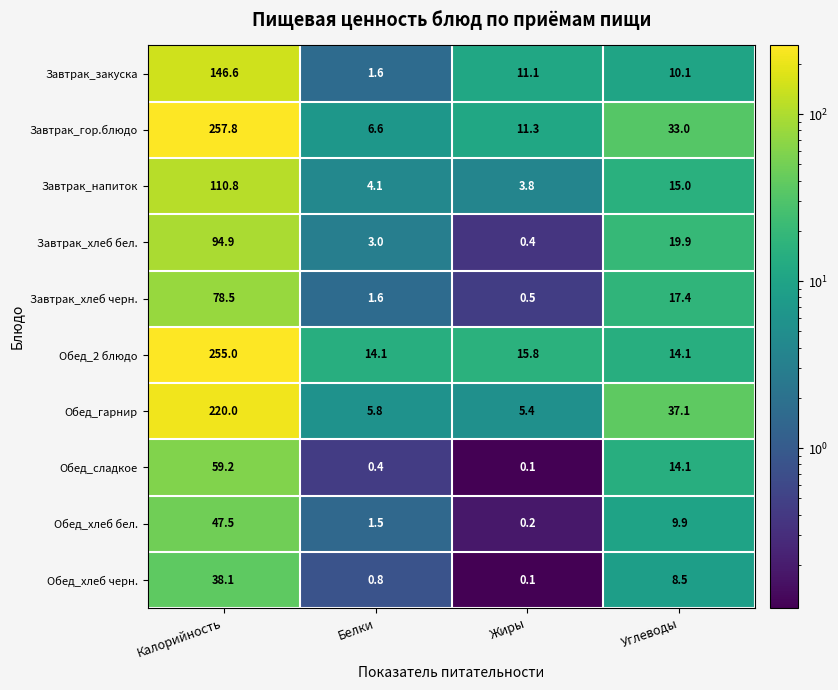

Which category has the lowest value across all series?

Жиры